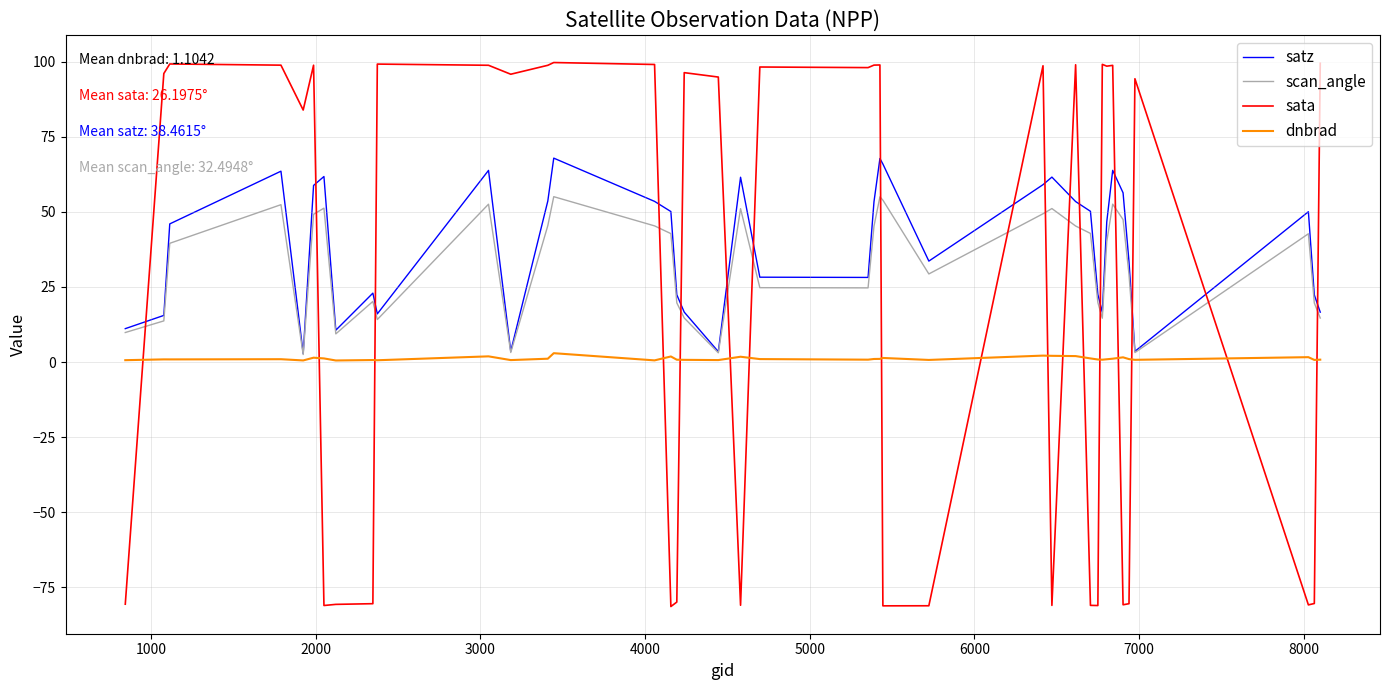

True or false: satz and sata intersect in this chart.

True